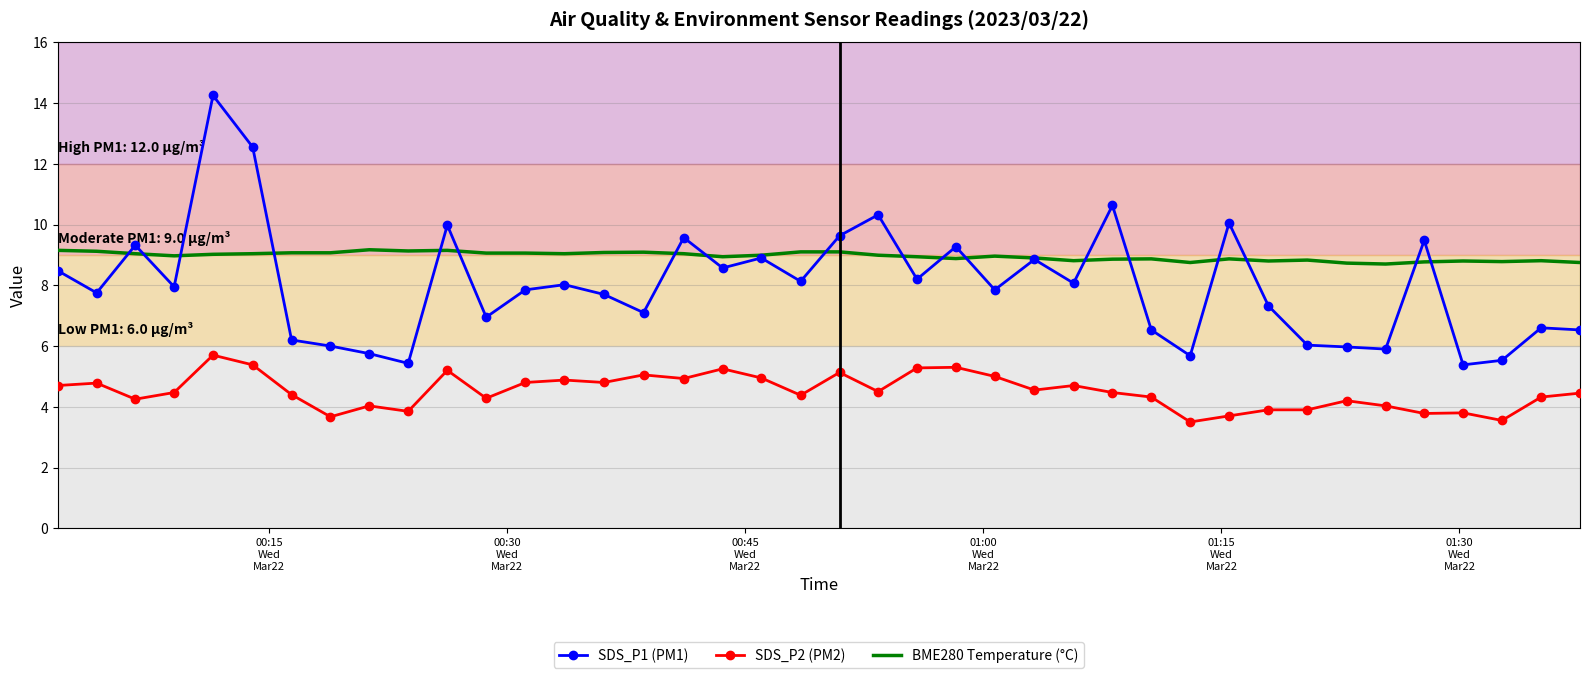

True or false: SDS_P2 (PM2) and SDS_P1 (PM1) cross at least once.

False